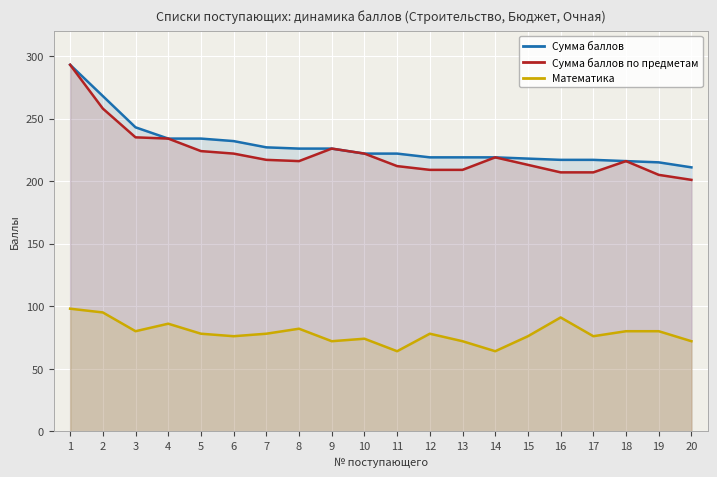

How many interior local peaks does the Математика series have?

5